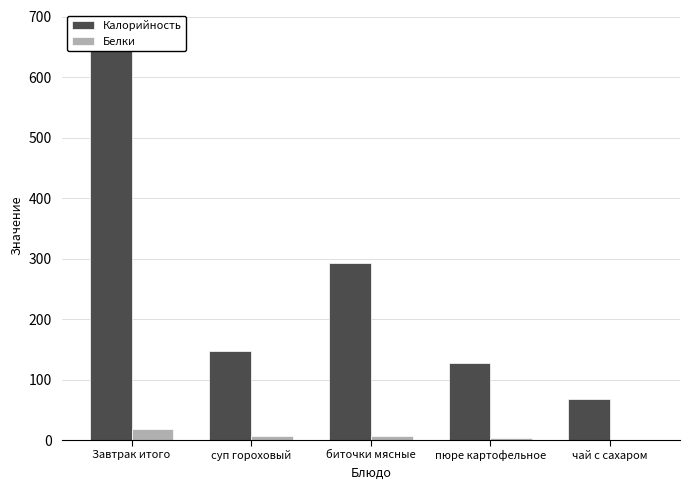

What is the spread (max minus min) of values at Завтрак итого?

659.2